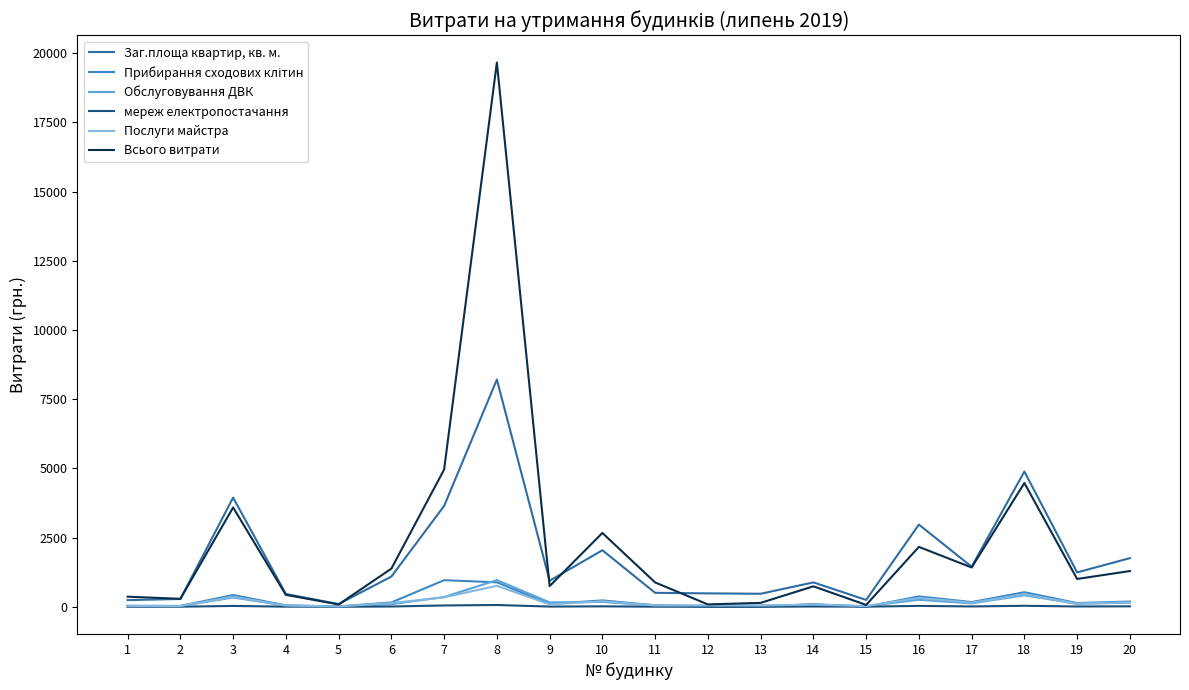

What is the difference between the maximum and minimum values in the мереж електропостачання series?

64.3